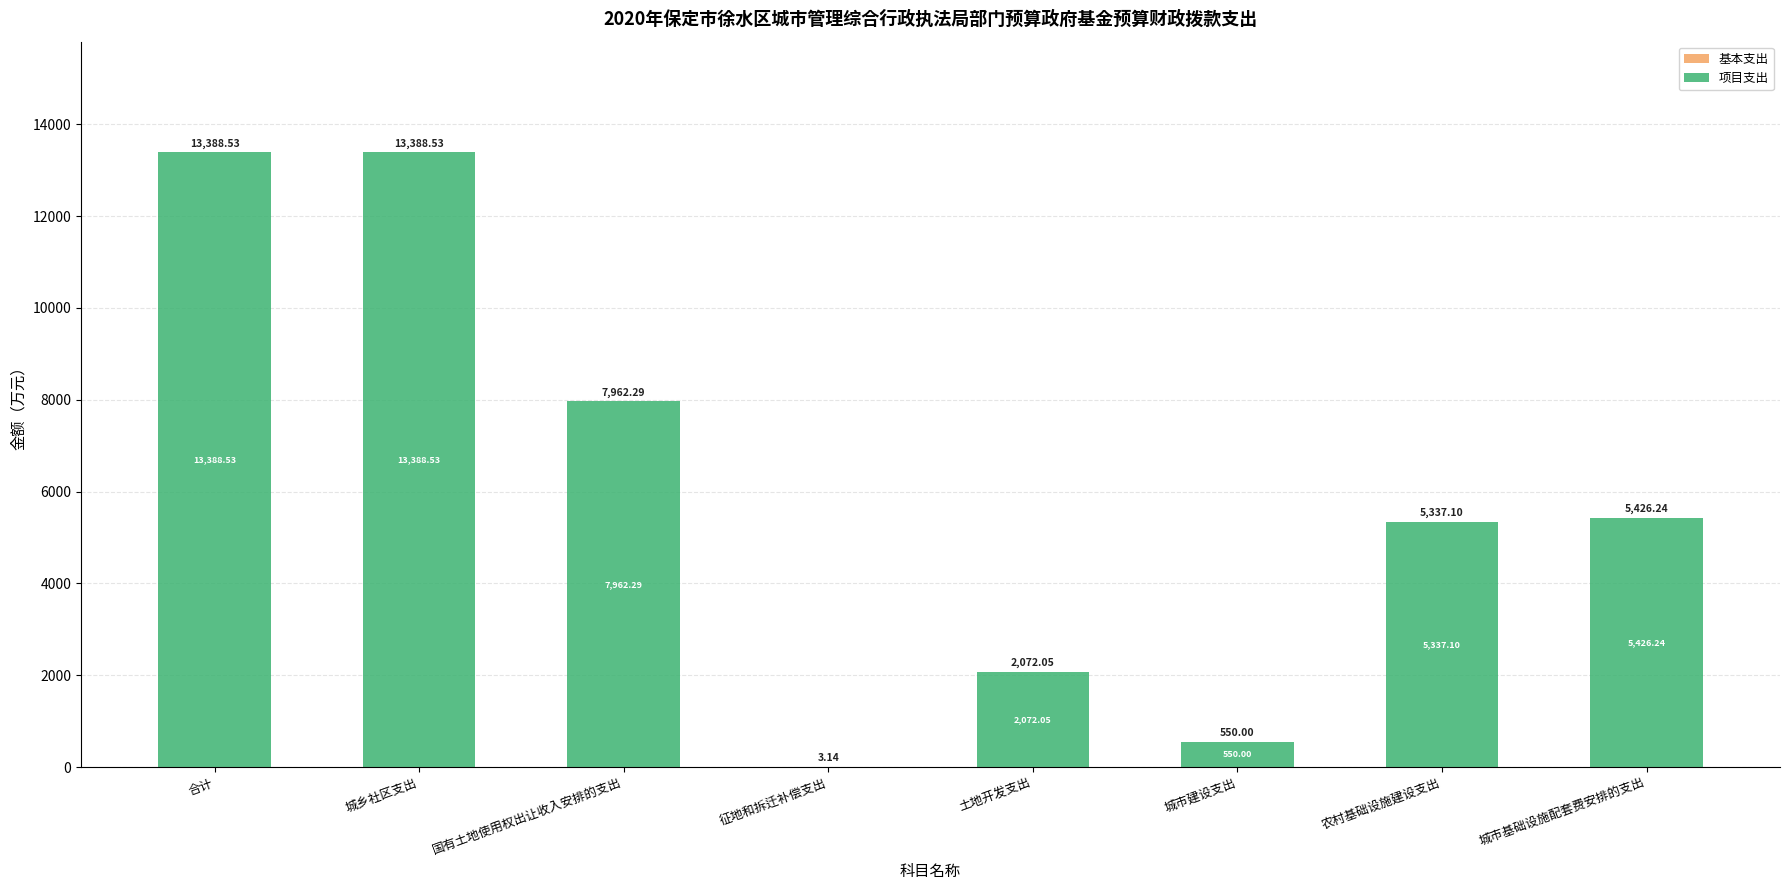

Approximately how many times larger is the value at 农村基础设施建设支出 compared to 城市基础设施配套费安排的支出?

1.0